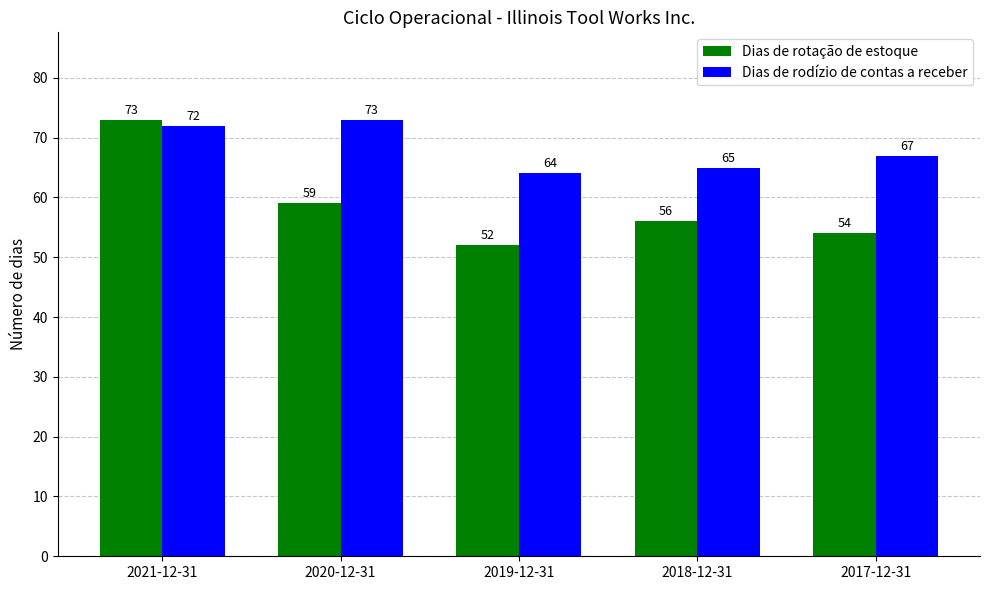

Reading left to right, what are all the values shown in this chart?

Dias de rotação de estoque: 2021-12-31=73	2020-12-31=59	2019-12-31=52	2018-12-31=56	2017-12-31=54
Dias de rodízio de contas a receber: 2021-12-31=72	2020-12-31=73	2019-12-31=64	2018-12-31=65	2017-12-31=67